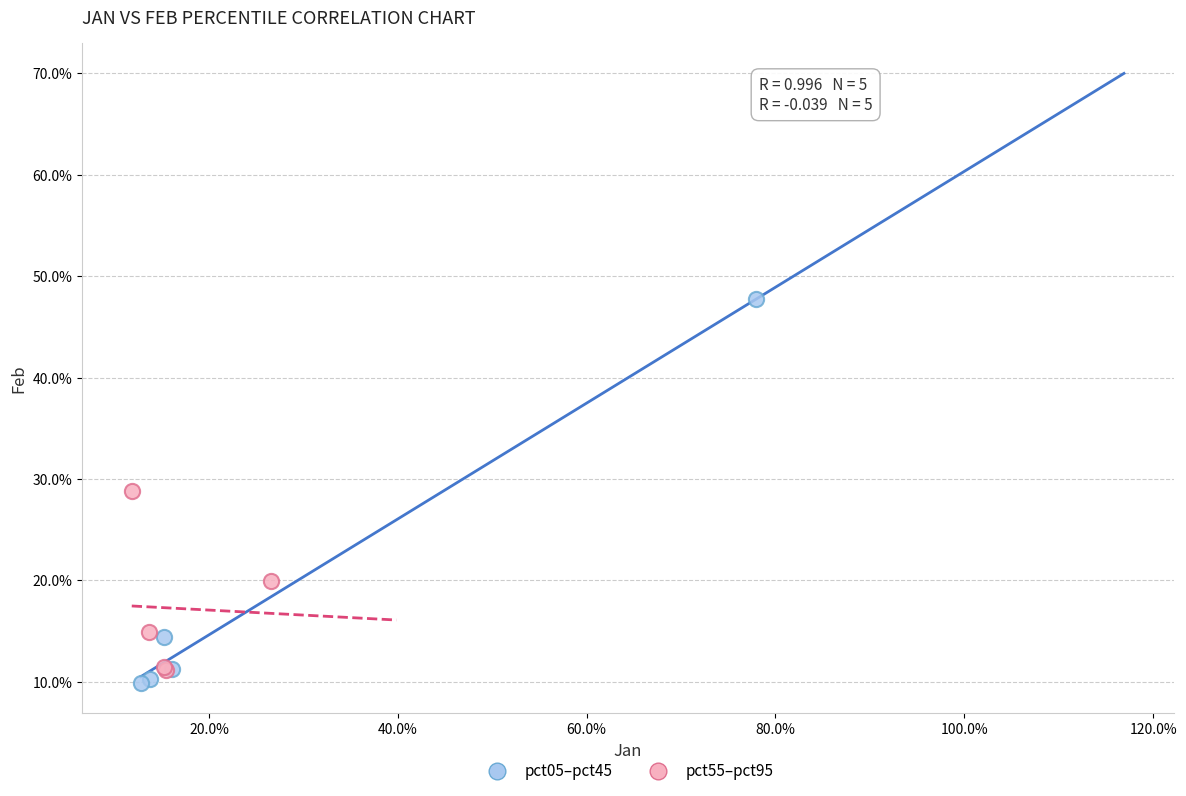

What are all the series names shown in the legend?

pct05–pct45, pct55–pct95